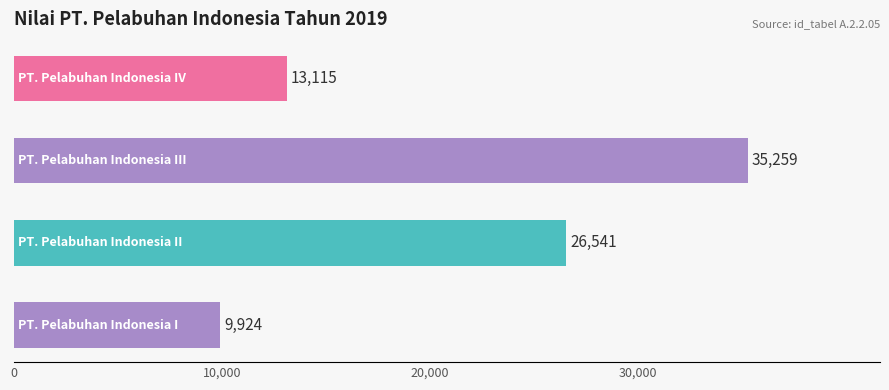

How many bars are there in total?

4